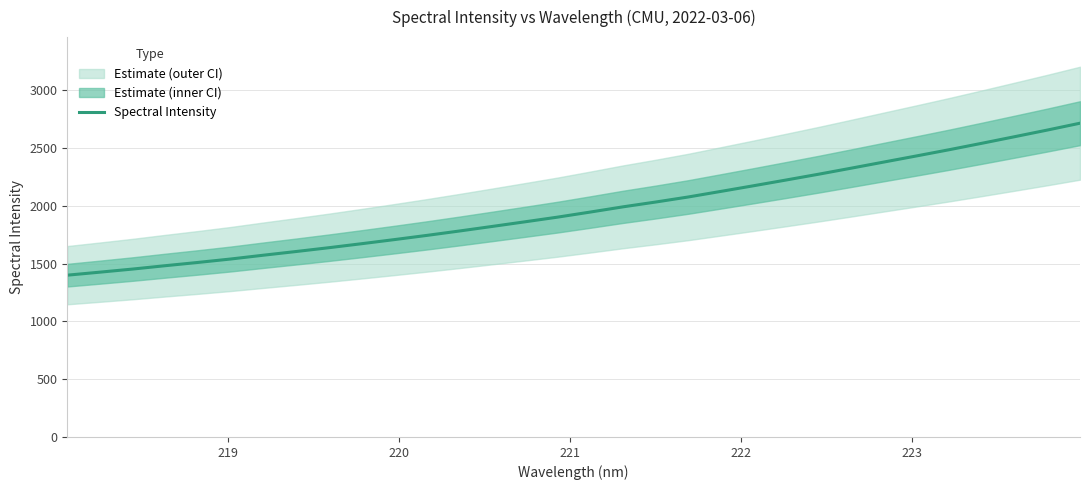

What is the highest value of the Spectral Intensity series?

2716.0